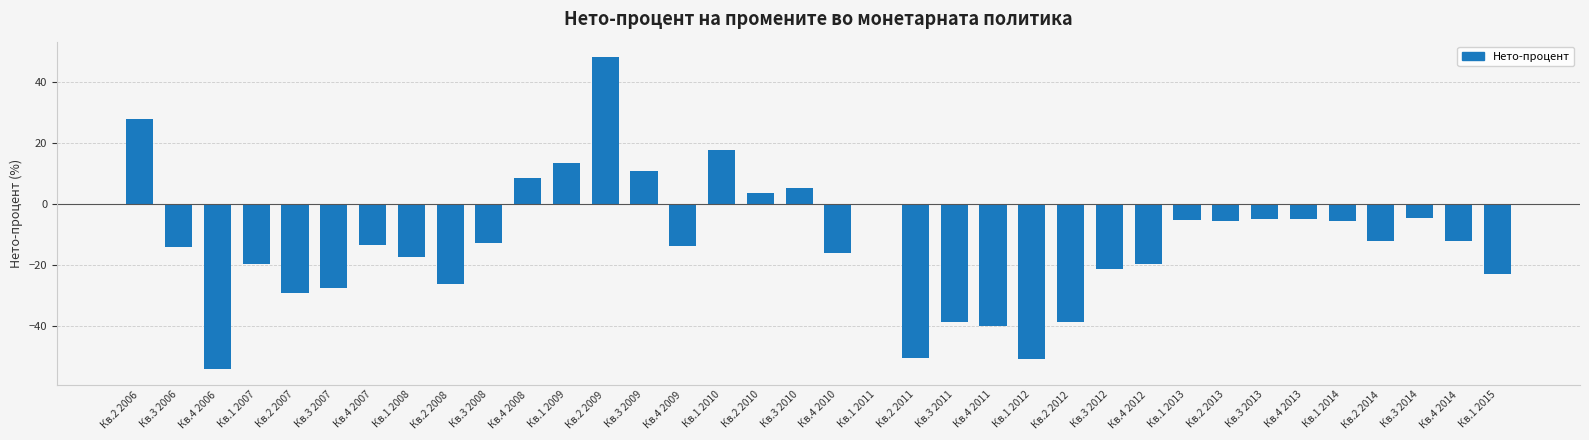

What is the sum of the values at Кв.1 2009 and Кв.1 2013?

8.2